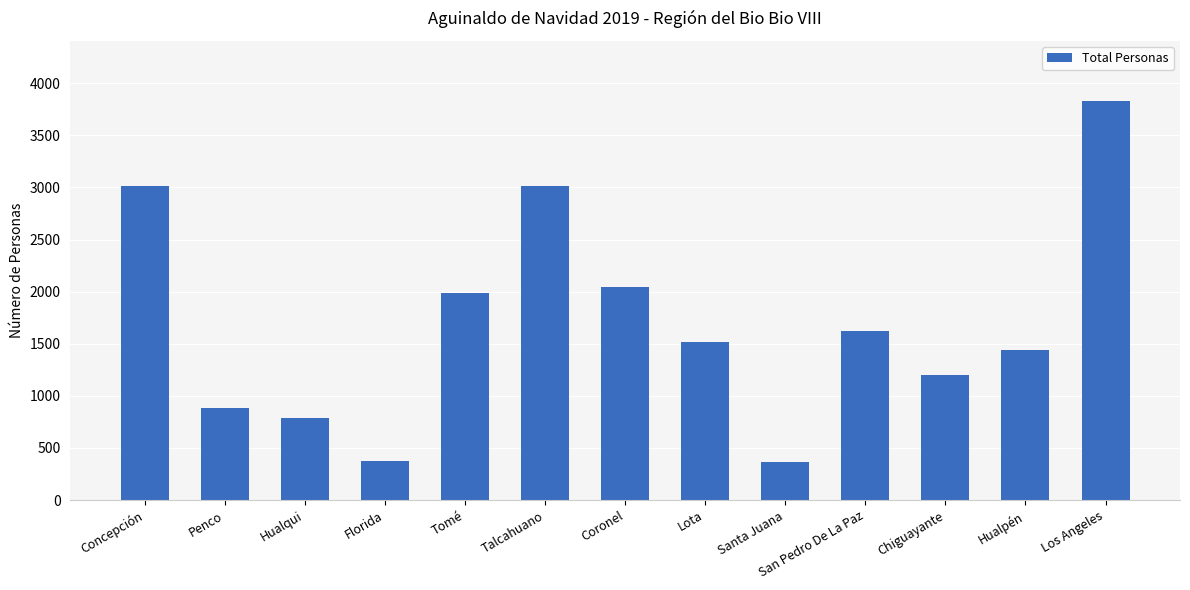

What is the label of the 10th bar from the right?

Florida